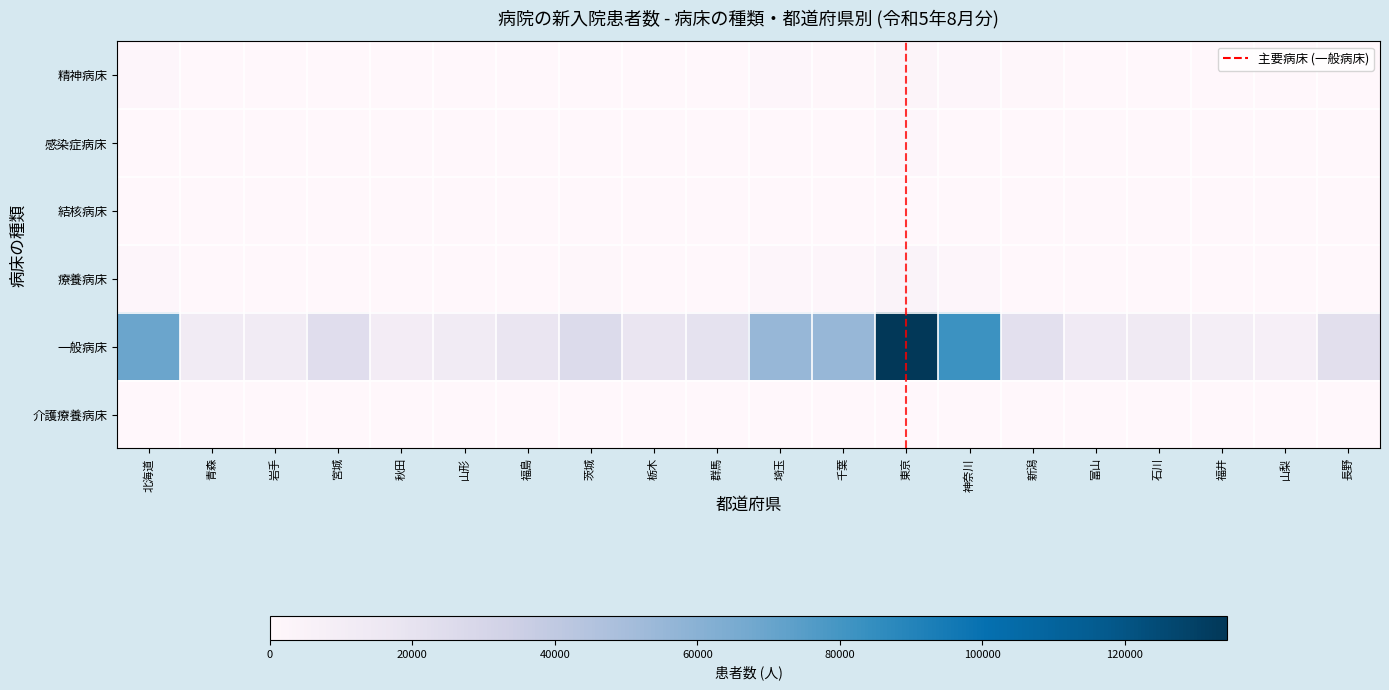

At which category does the chart reach its peak across all series?

東京